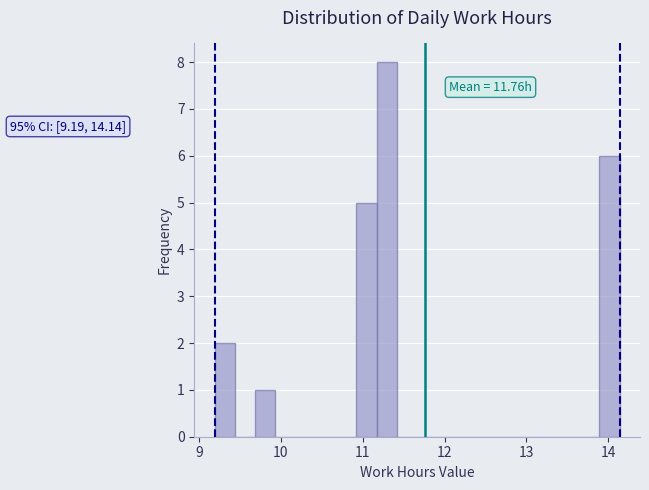

Around what value on the x-axis is the tallest bar? Give the approximate position of its centre, as read against the axis.

11.3